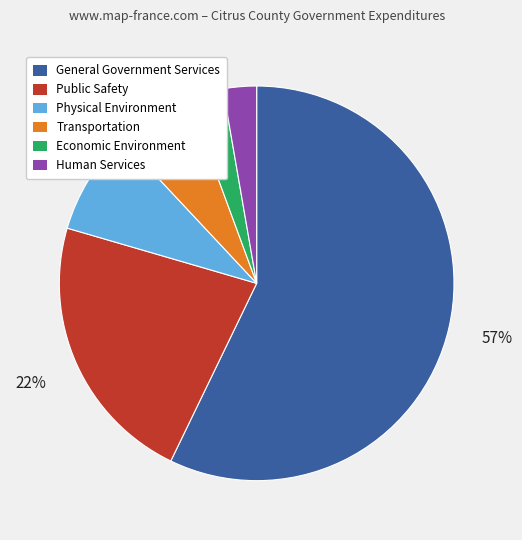

Which slice is the largest?

General Government Services